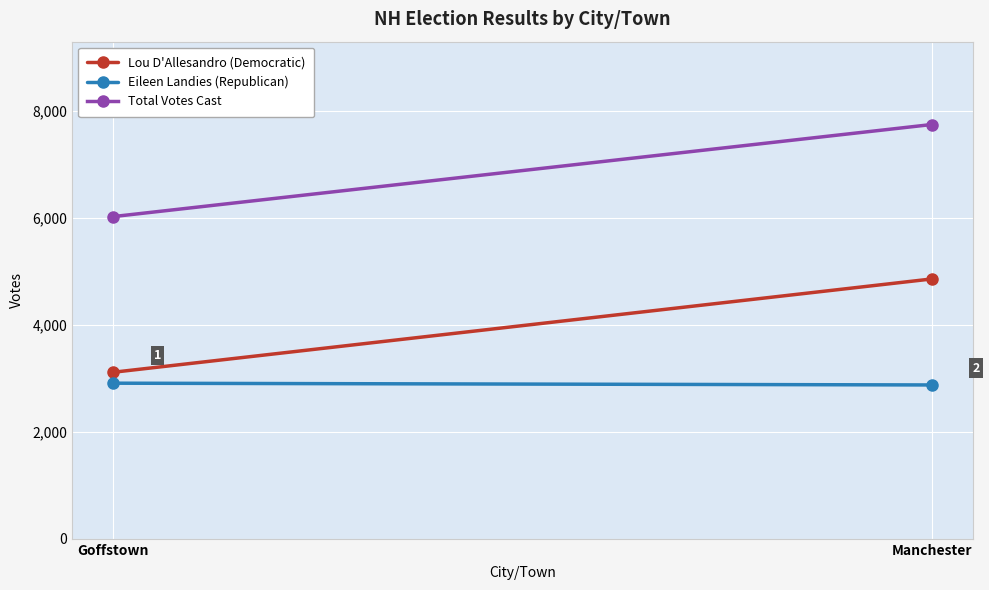

True or false: Eileen Landies (Republican) has a value of 5225 at Goffstown.

False